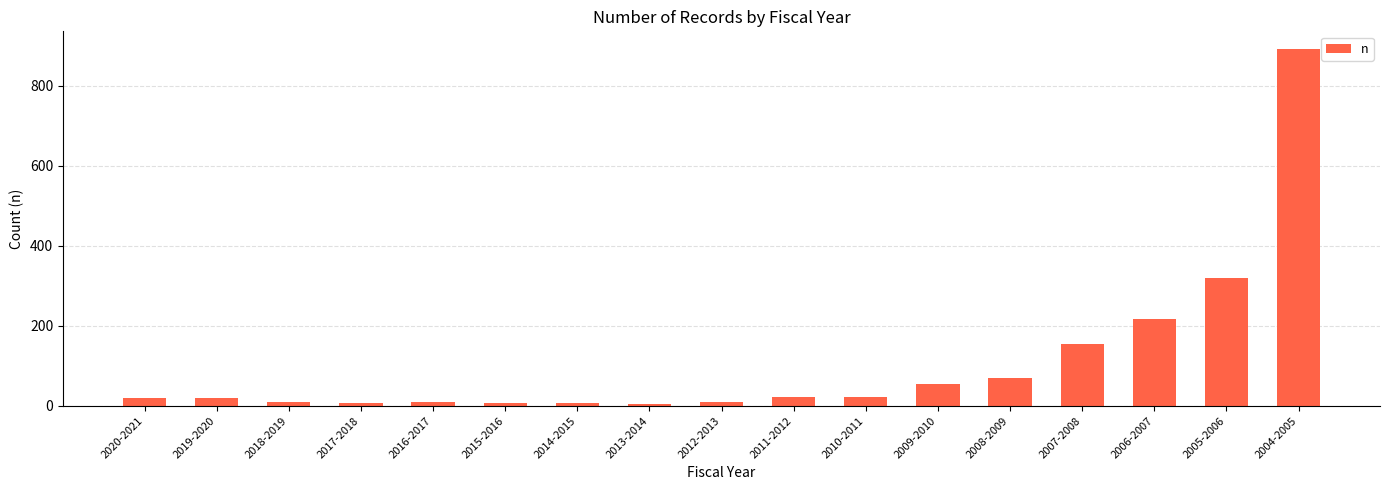

What is the difference between the values at 2012-2013 and 2009-2010?

45